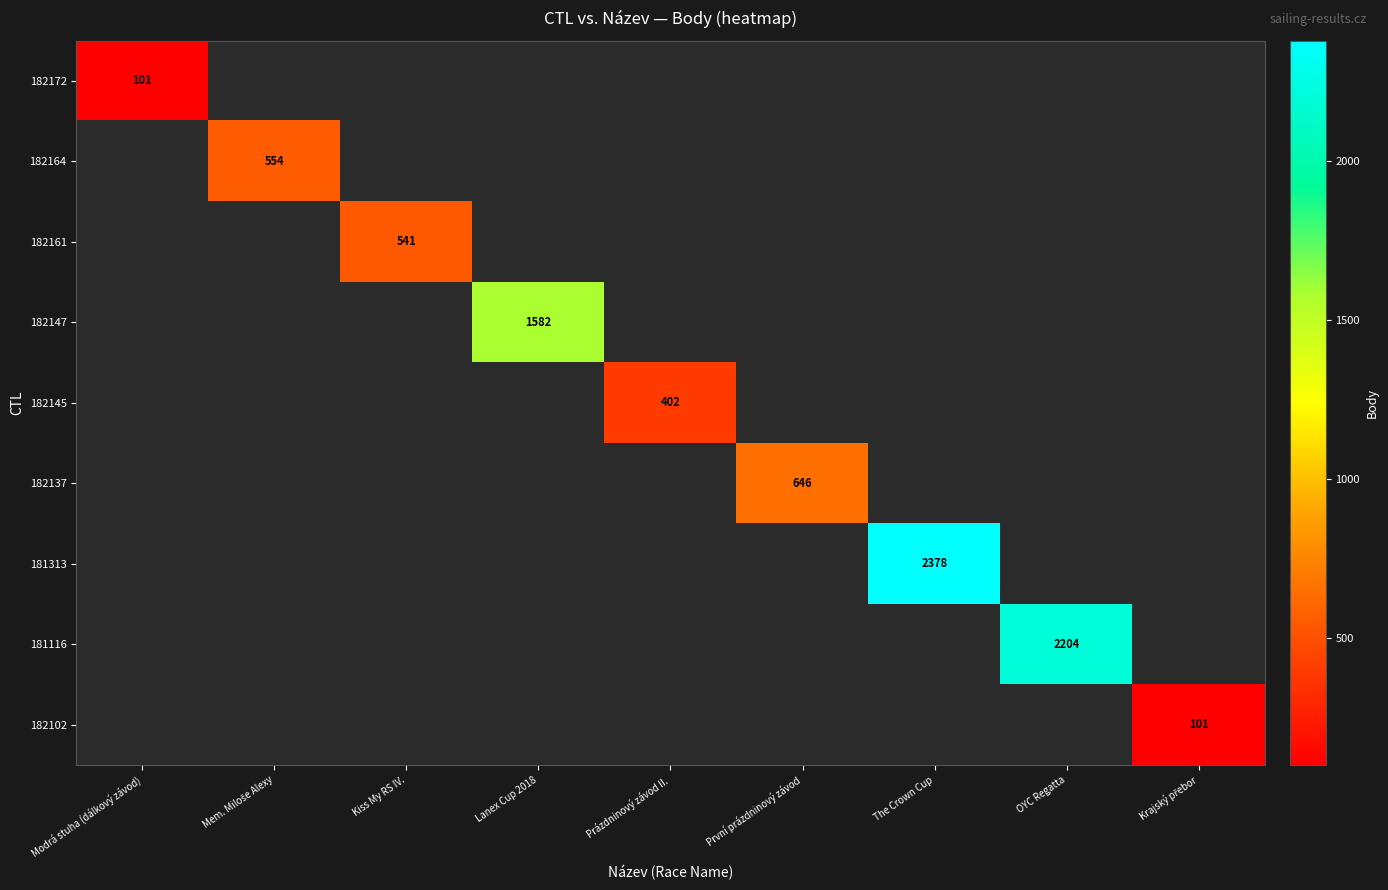

How many series are shown in this chart?

9